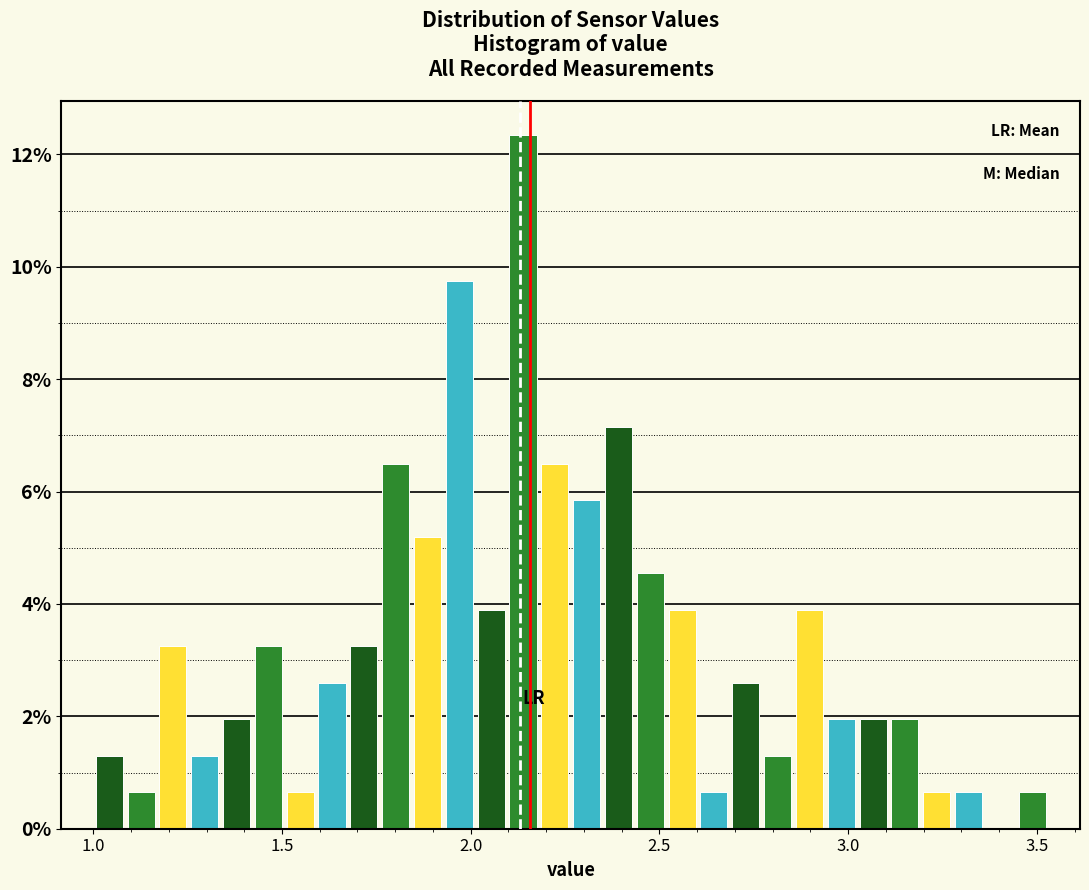

Around what value on the x-axis is the tallest bar? Give the approximate position of its centre, as read against the axis.

2.15